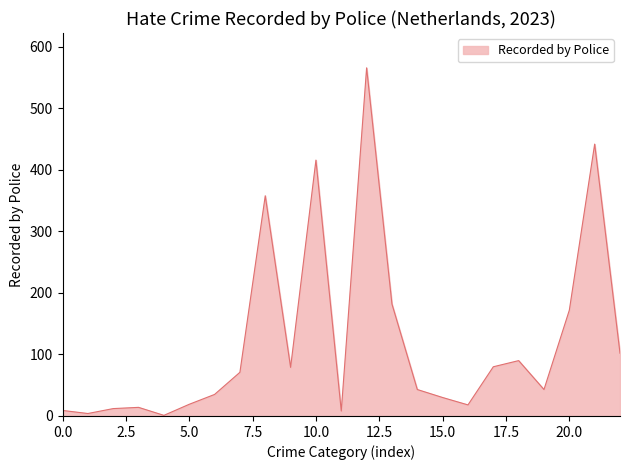

What is the maximum value shown in the chart?

566